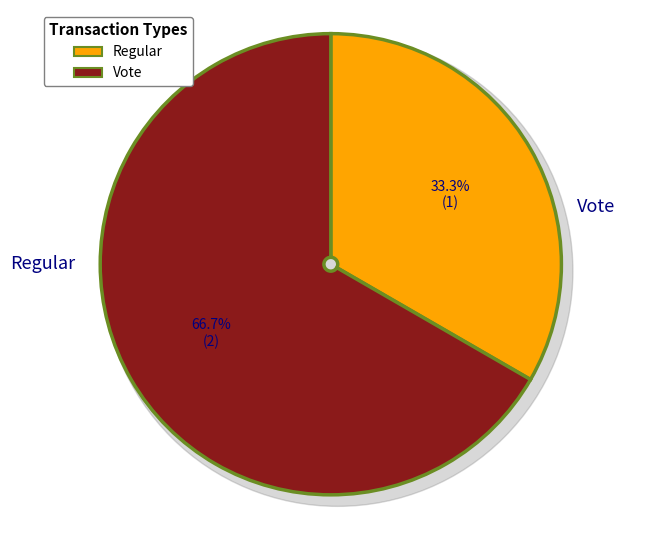

To the nearest percent, what is the average slice percentage?

50%